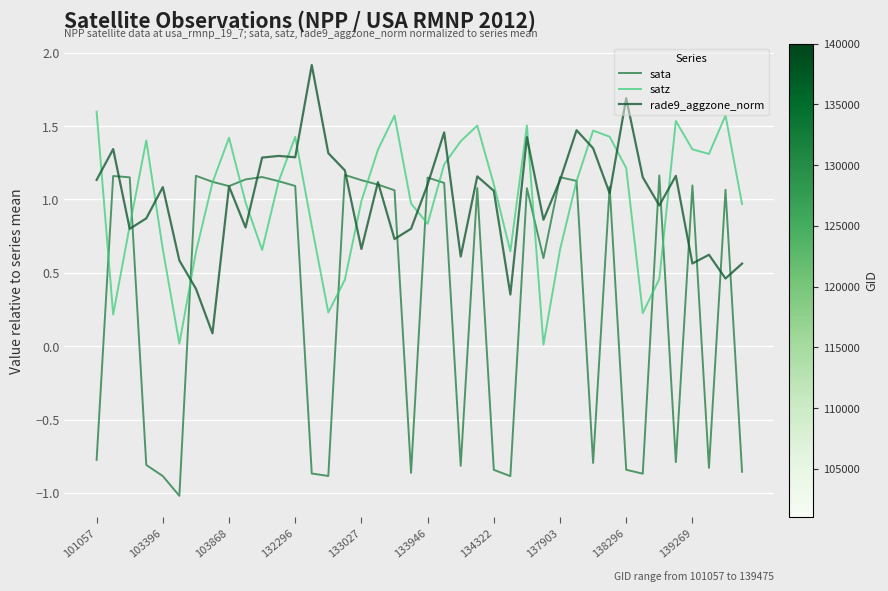

How many lines are shown in the chart?

3